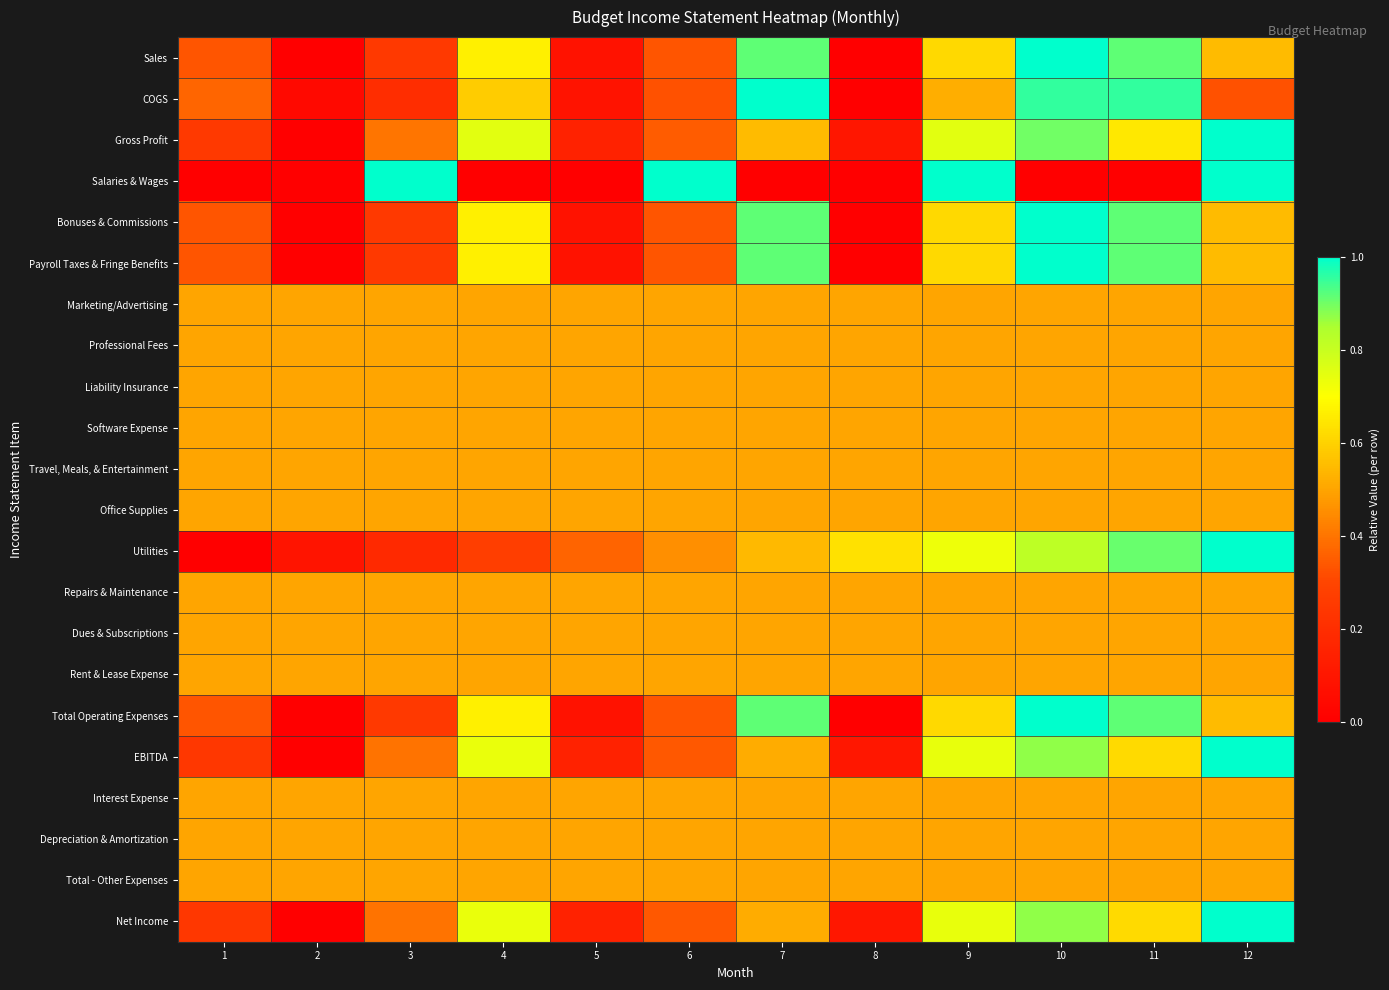

At which category does the chart reach its minimum across all series?

2